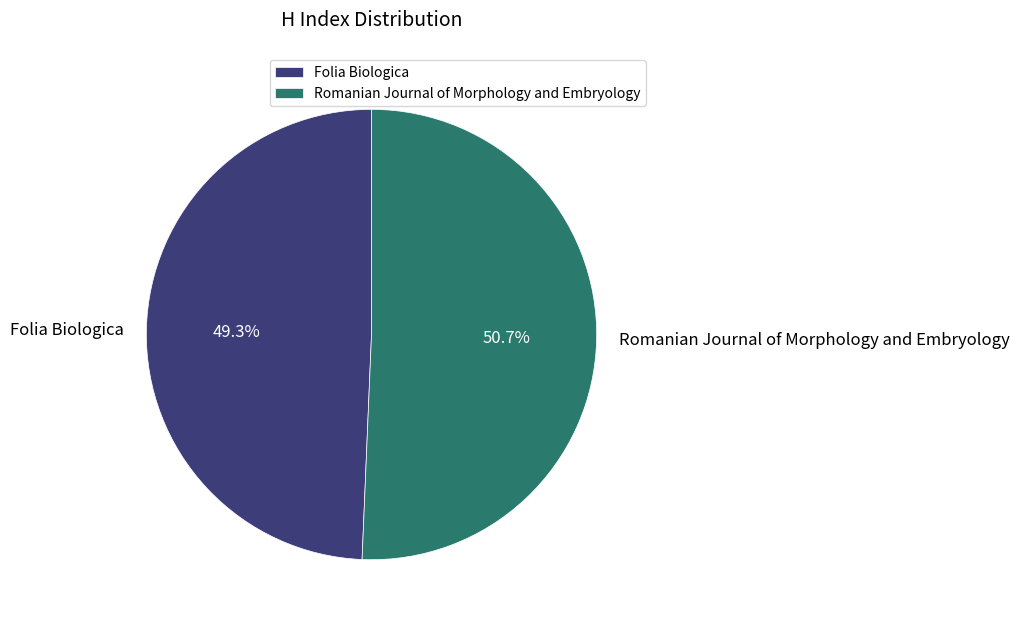

To the nearest percent, what is the difference between the Romanian Journal of Morphology and Embryology and Folia Biologica slice percentages?

1%